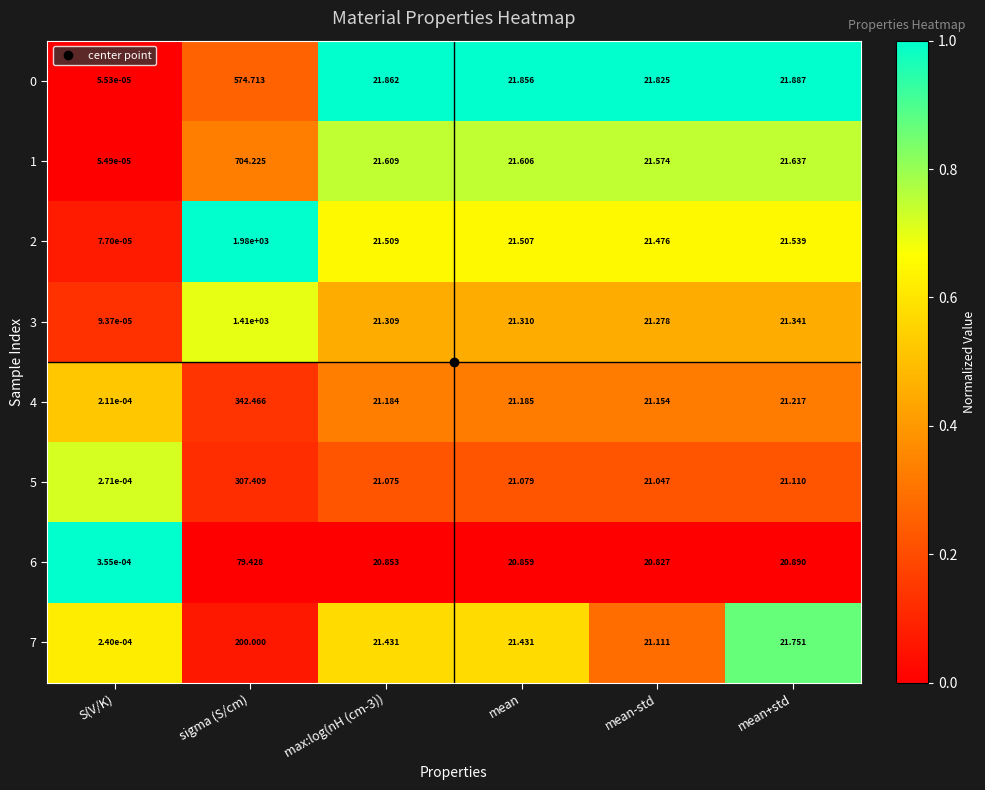

What is the total value across all series at mean+std?

171.4